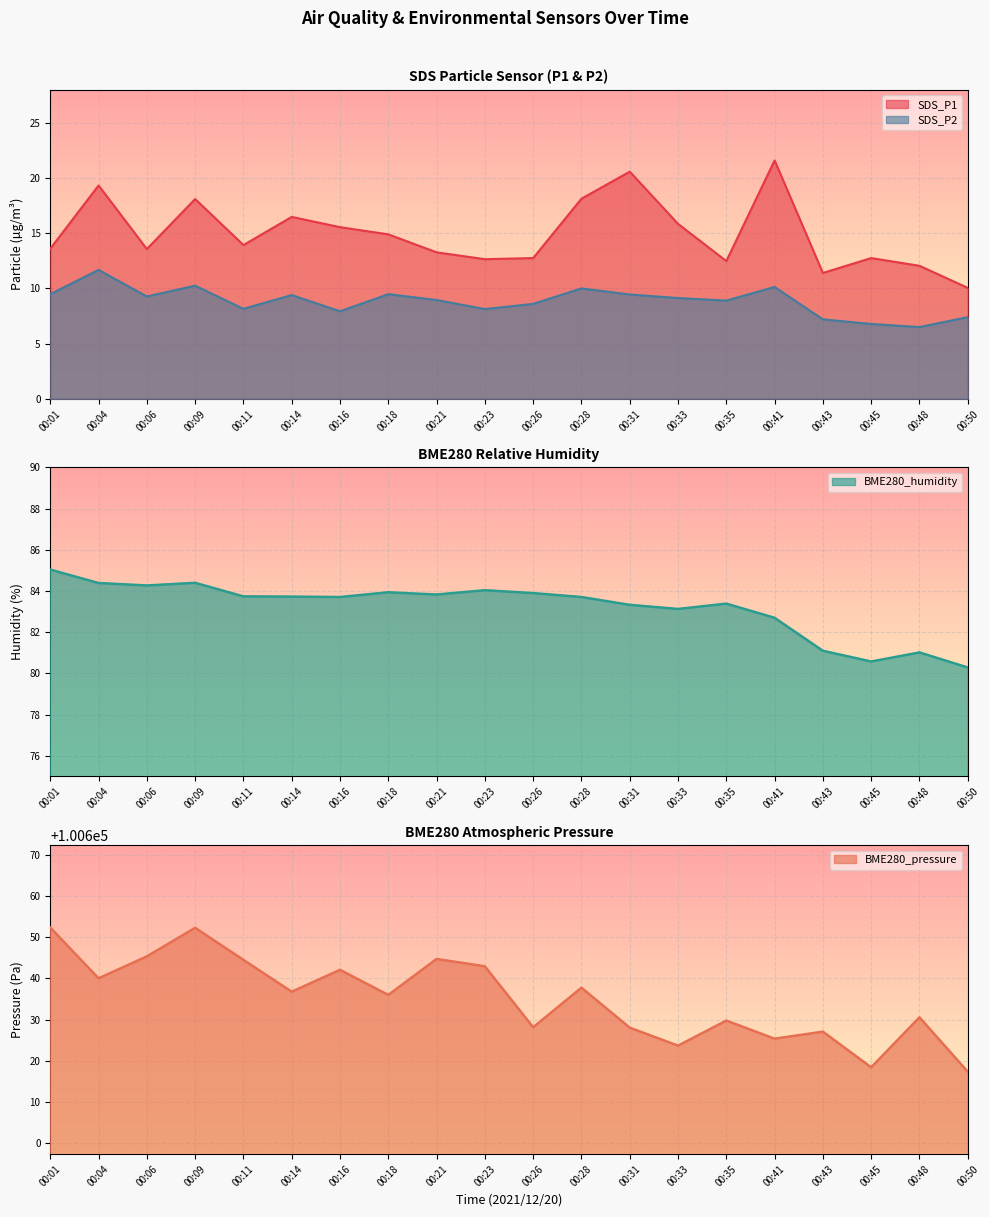

How many interior local valleys does the BME280_humidity series have?

5